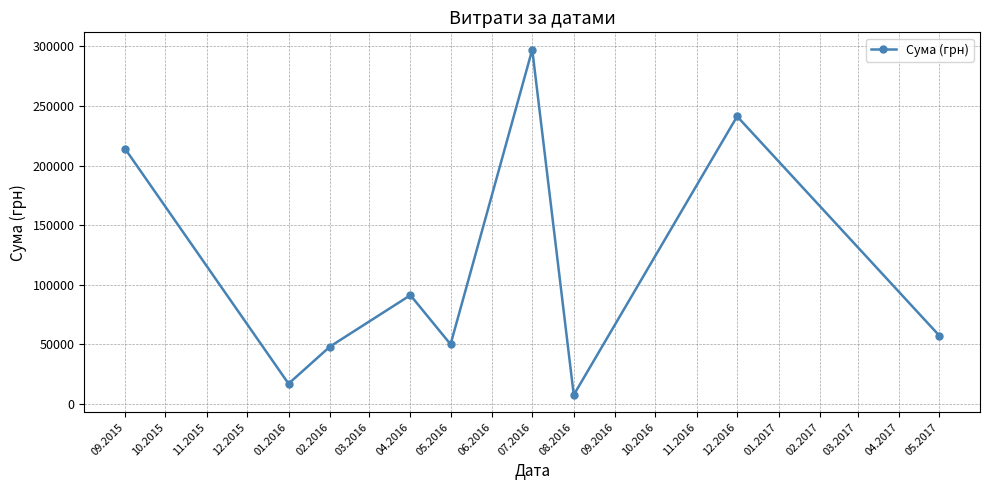

The value at 12.2016 is 241258.0. True or false?

True